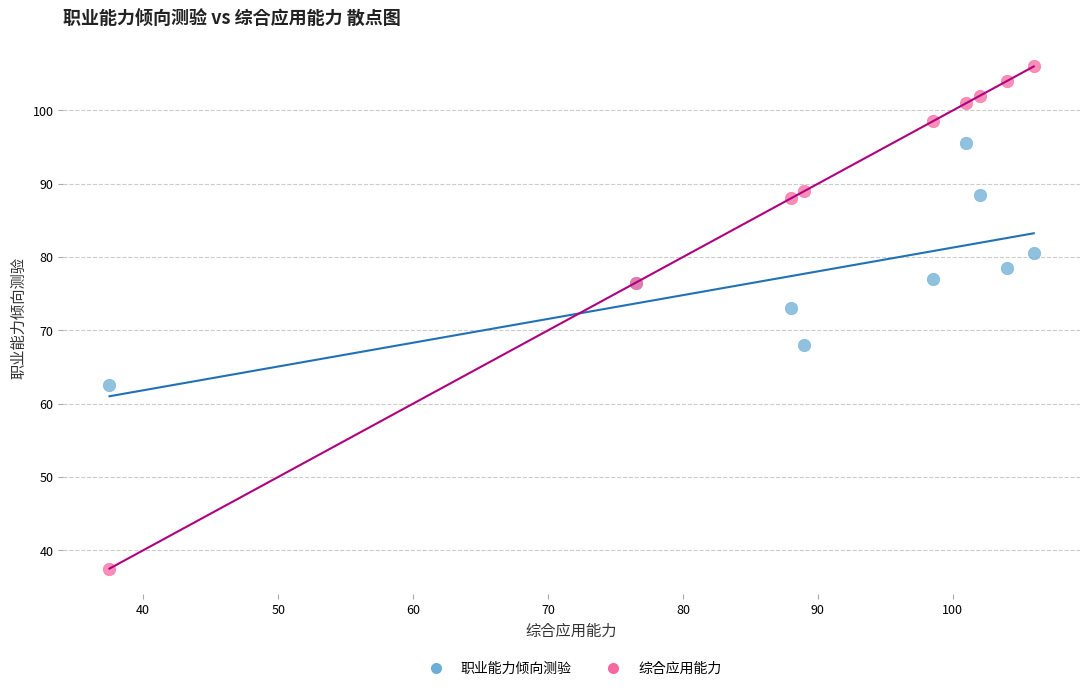

In the 综合应用能力 series, what Y value is closest to 71?

76.5